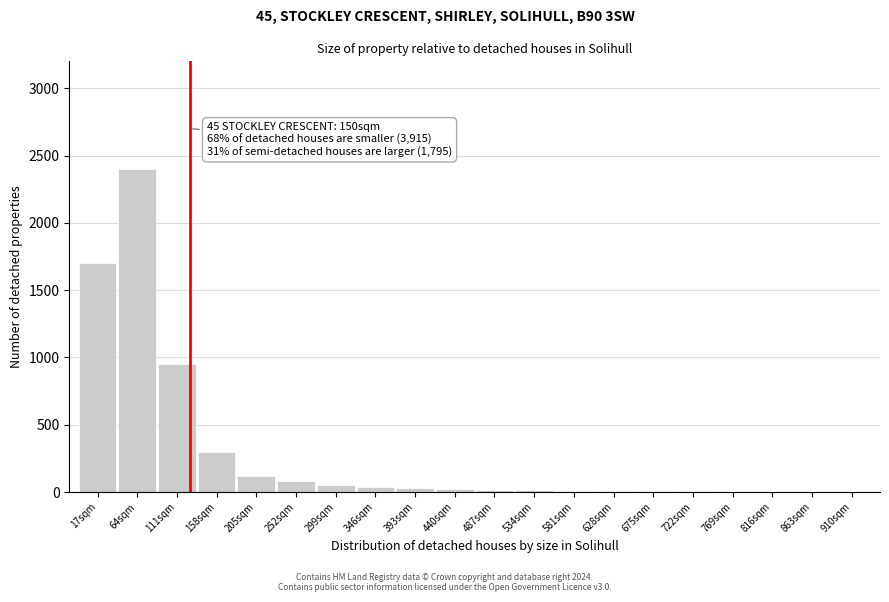

The chart shows a value of 120 at 205sqm. True or false?

True